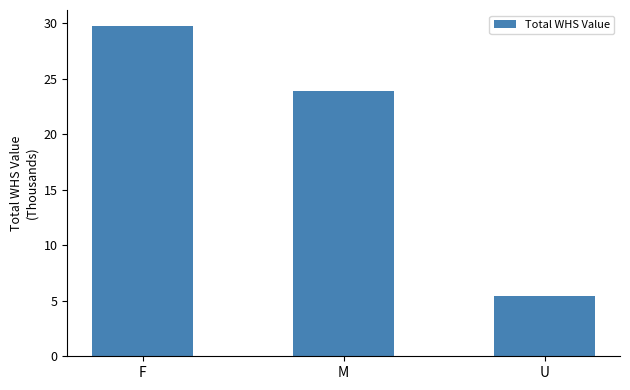

What is the minimum value shown in the chart?

5.5